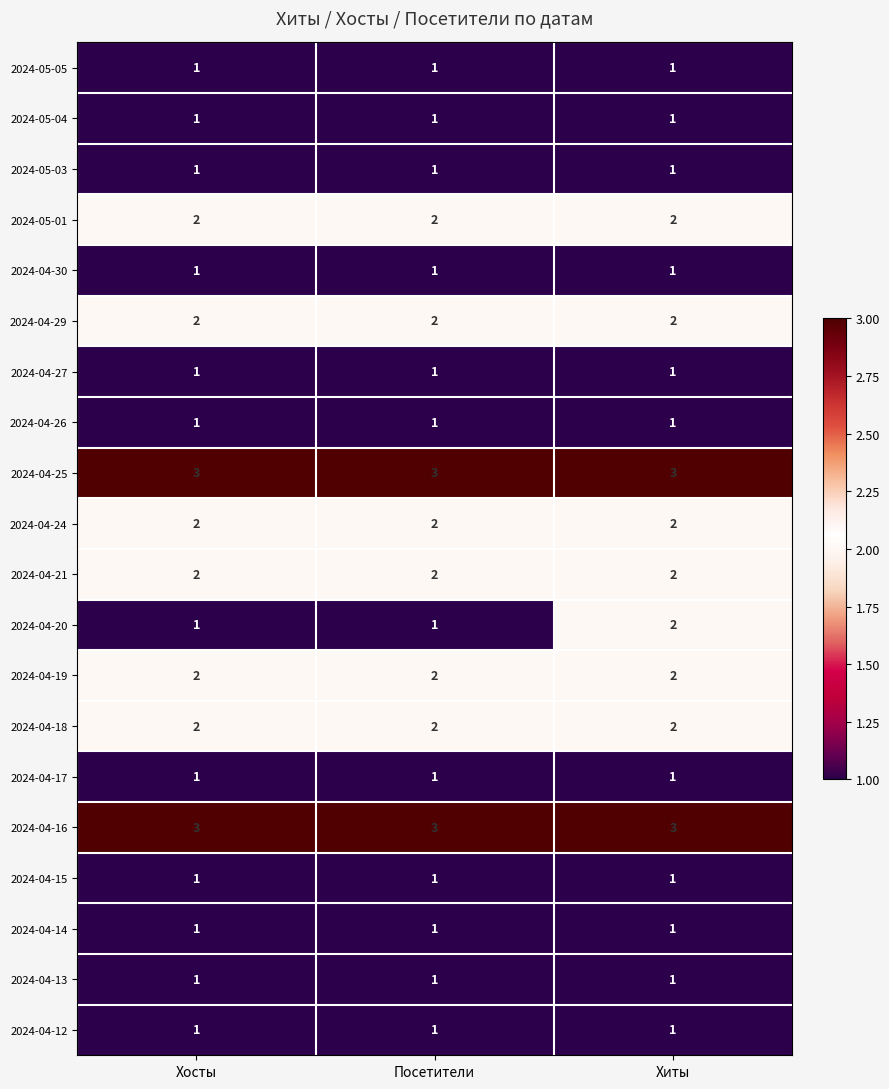

Which series changed the most between Хосты and Хиты?

2024-04-20